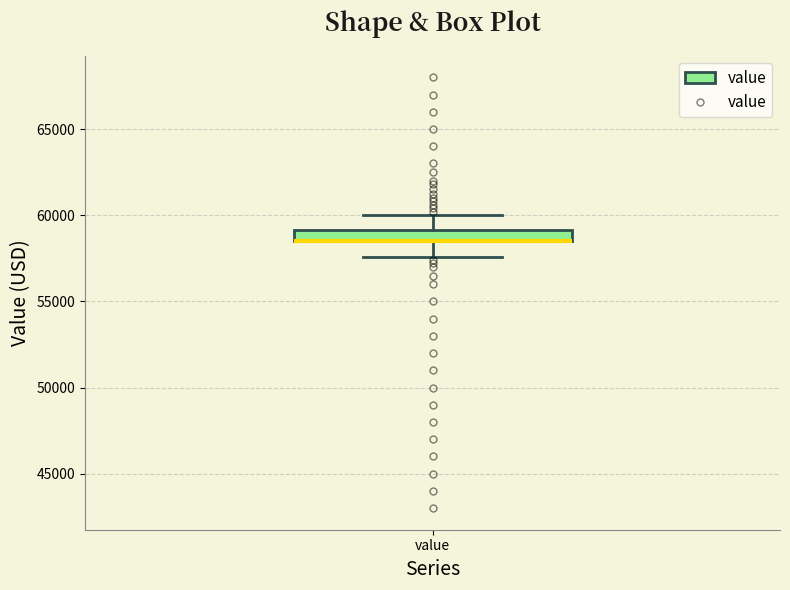

Where is the upper edge of the box for value on the y-axis? The values are not printed on the chart, so give them approximately, as read against the axis.

59000